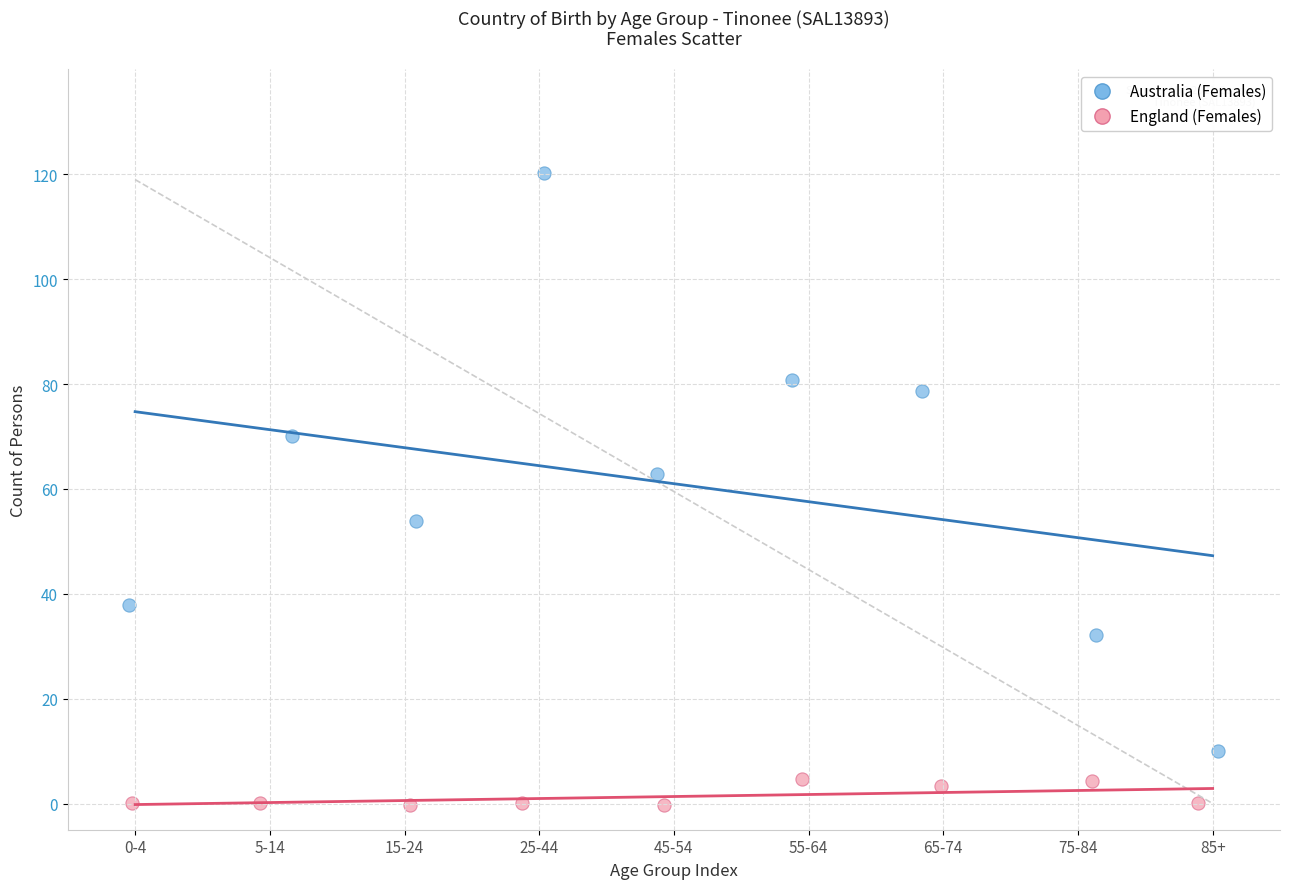

Which series reaches the minimum Y coordinate?

England (Females)